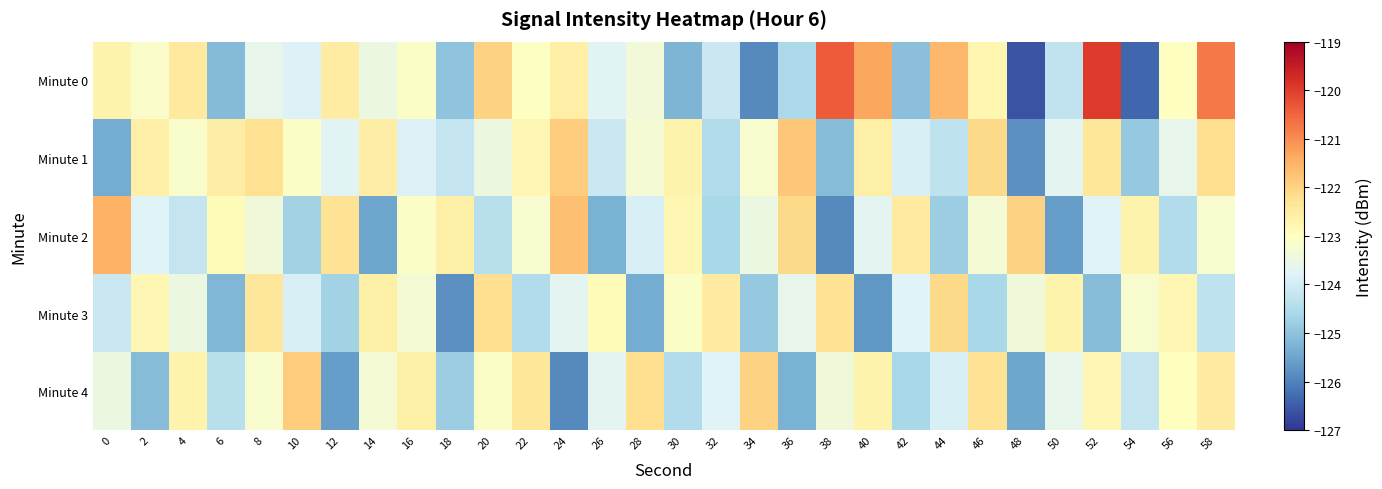

What is the spread (max minus min) of values at 28?

3.2